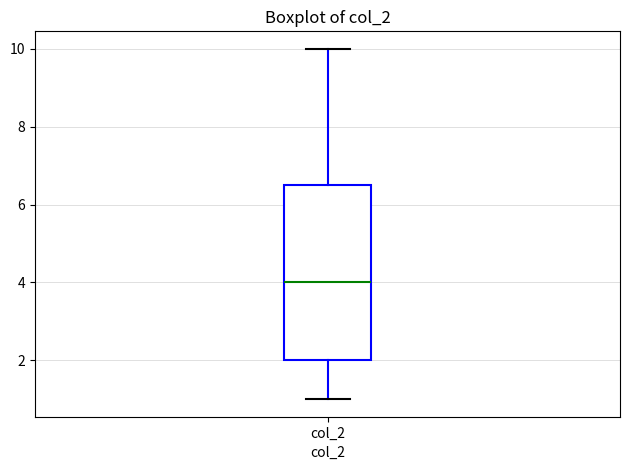

Where does the median line of the box for col_2 sit on the y-axis? The values are not printed on the chart, so give them approximately, as read against the axis.

4.0